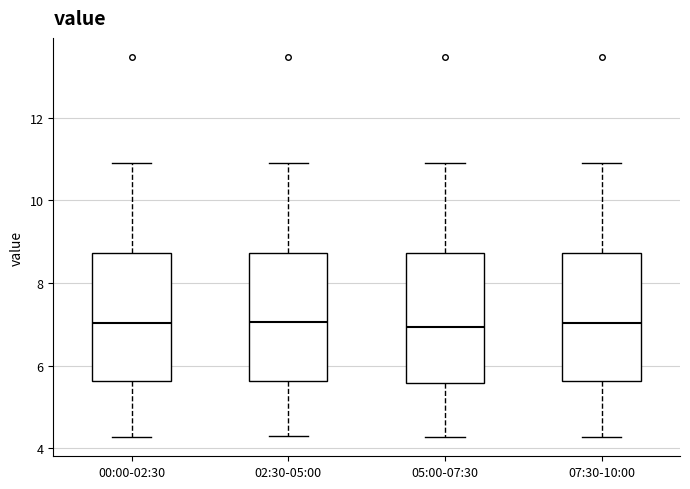

Where is the upper edge of the box for 07:30-10:00 on the y-axis? The values are not printed on the chart, so give them approximately, as read against the axis.

8.8